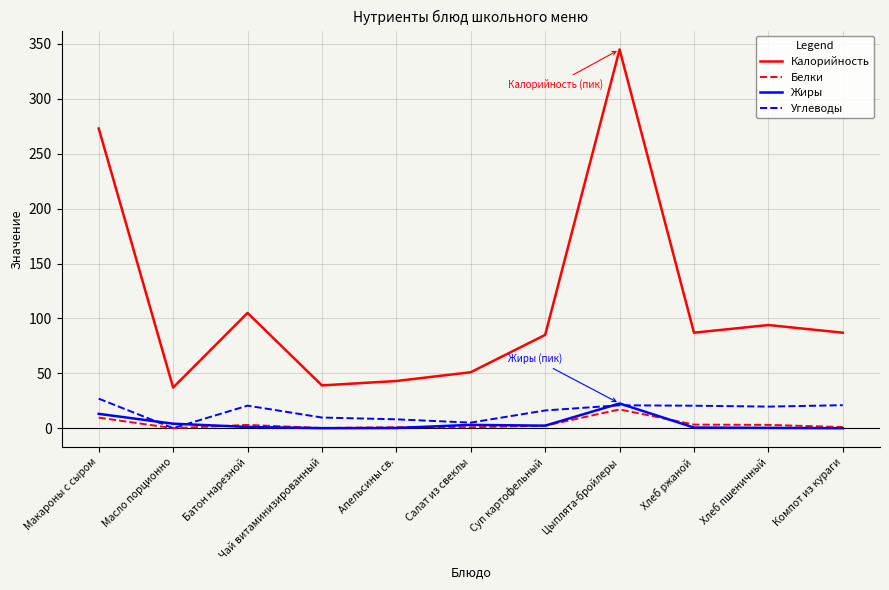

Which series changed the most between Суп картофельный and Цыплята-бройлеры?

Калорийность